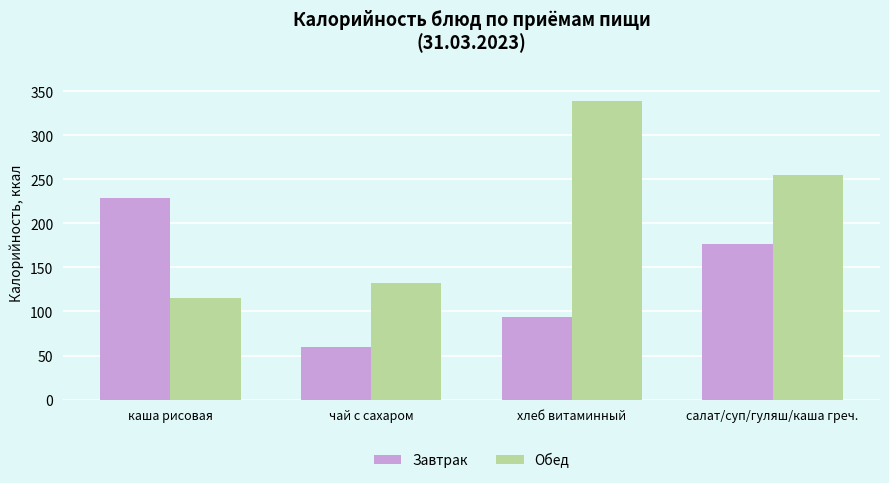

How many bars are there in total?

8